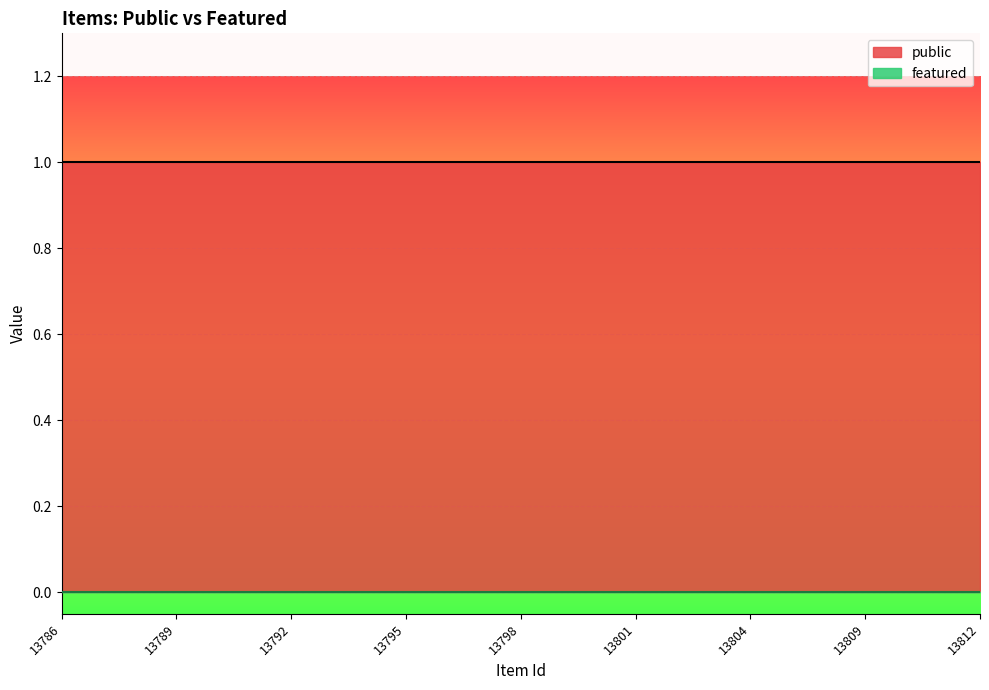

How many data points does each series have?

25